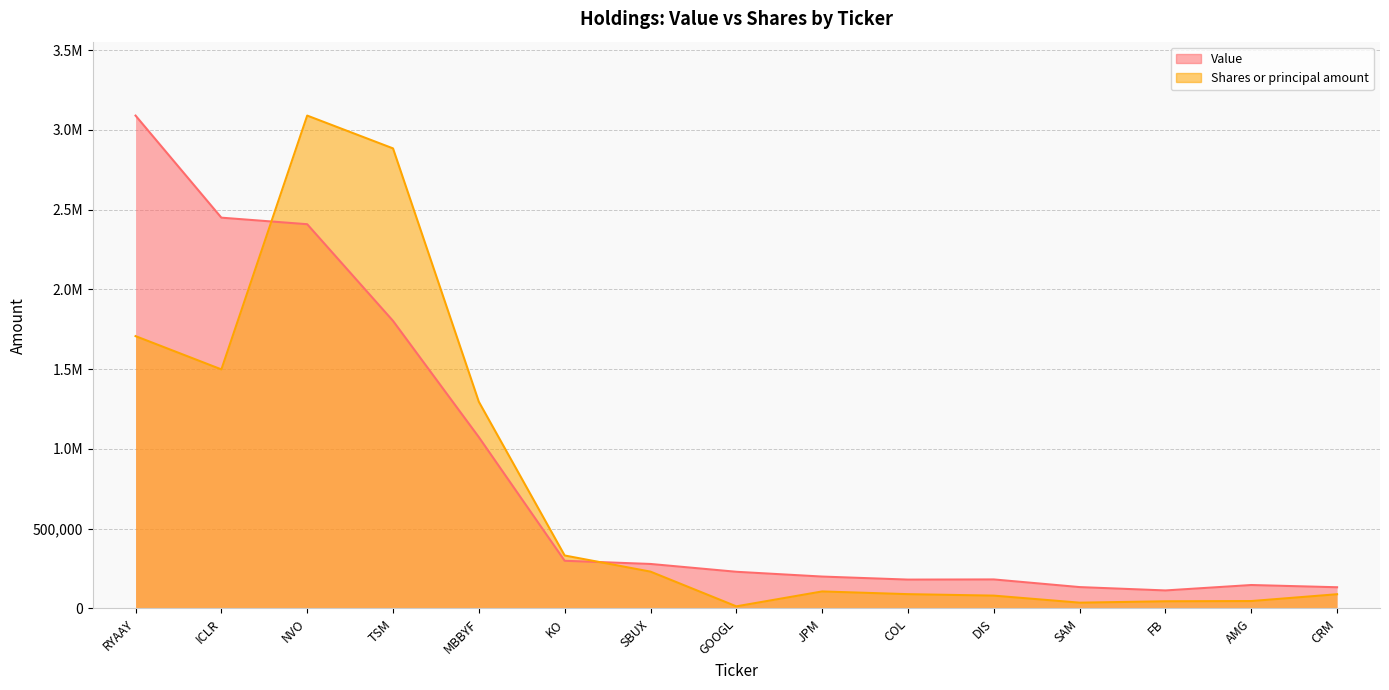

At which category is the sum across all series the highest?

NVO